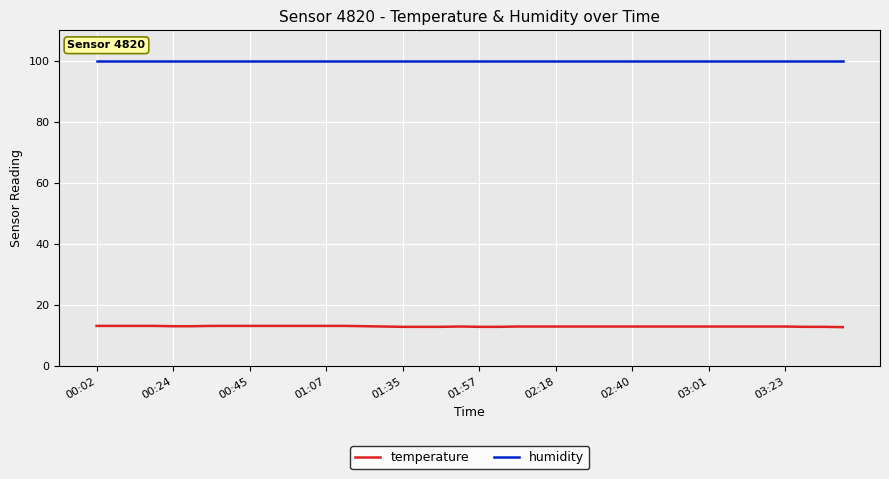

True or false: humidity and temperature cross at least once.

False